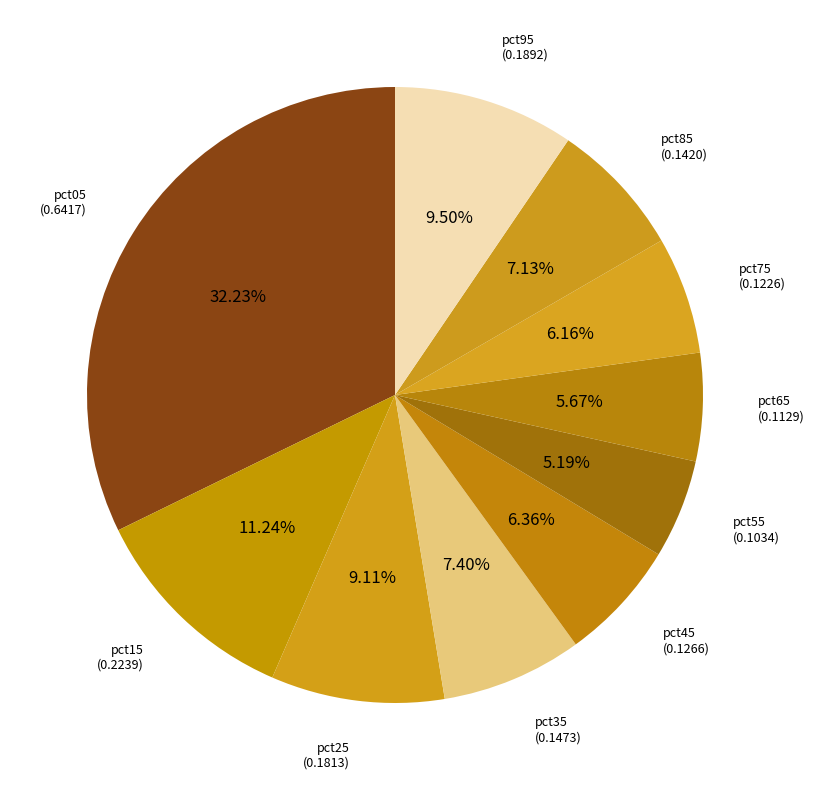

Is there any slice that represents more than half of the pie?

No